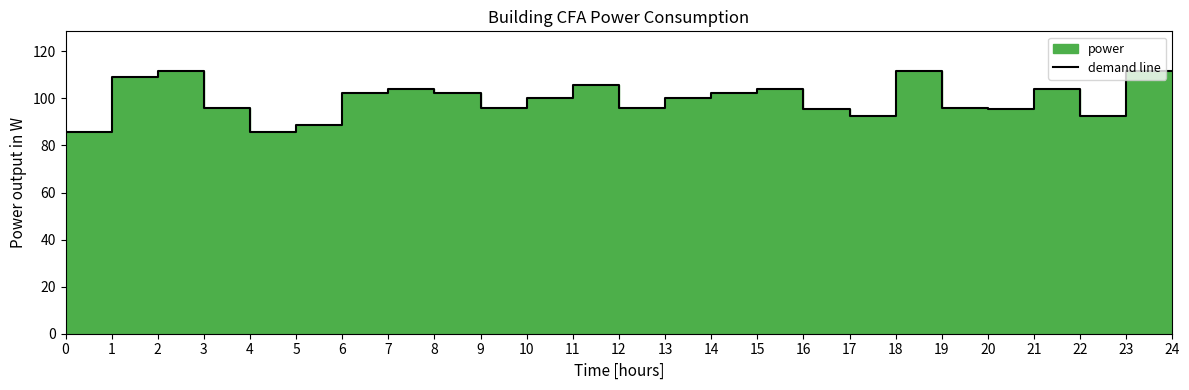

True or false: there are more than 1 points higher than both neighbors.

True